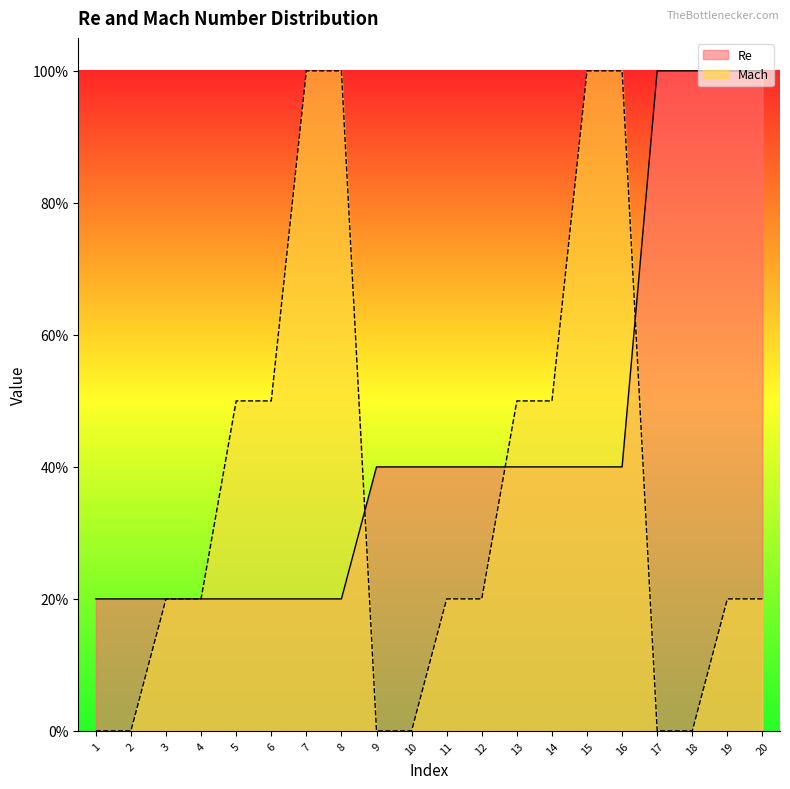

What are all the series names shown in the legend?

Re, Mach